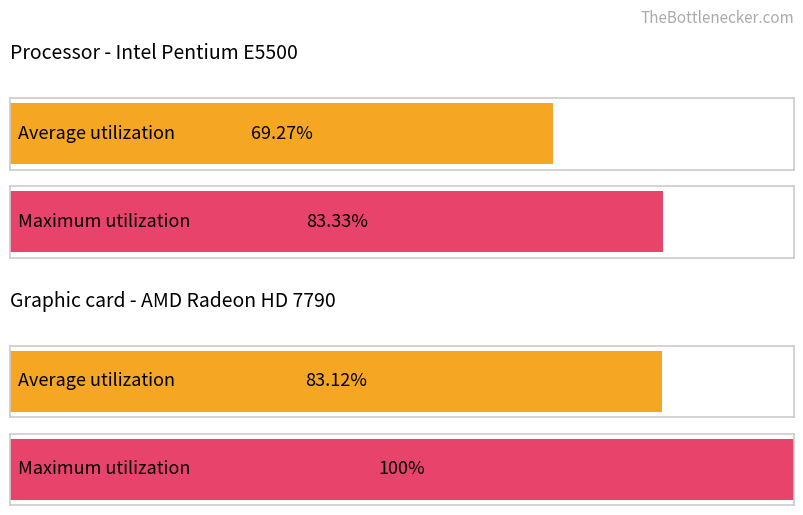

The Maximum utilization series shows 2 at J. True or false?

False